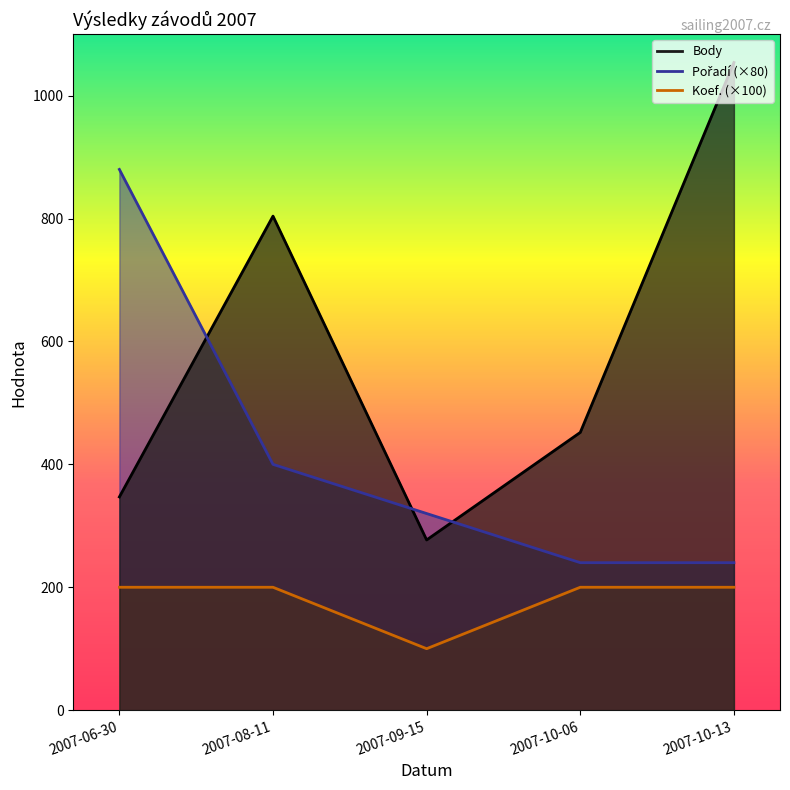

True or false: Pořadí and Koef. cross at least once.

False